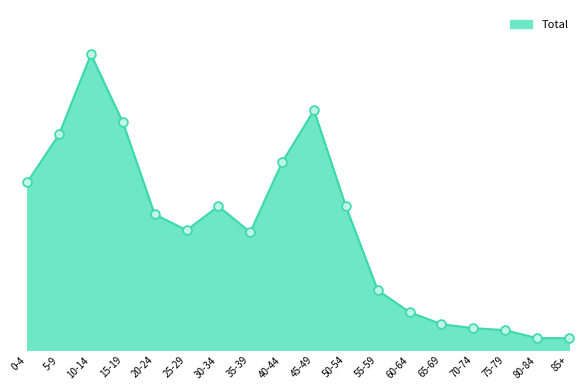

What is the change in value from 25-29 to 40-44?

+34